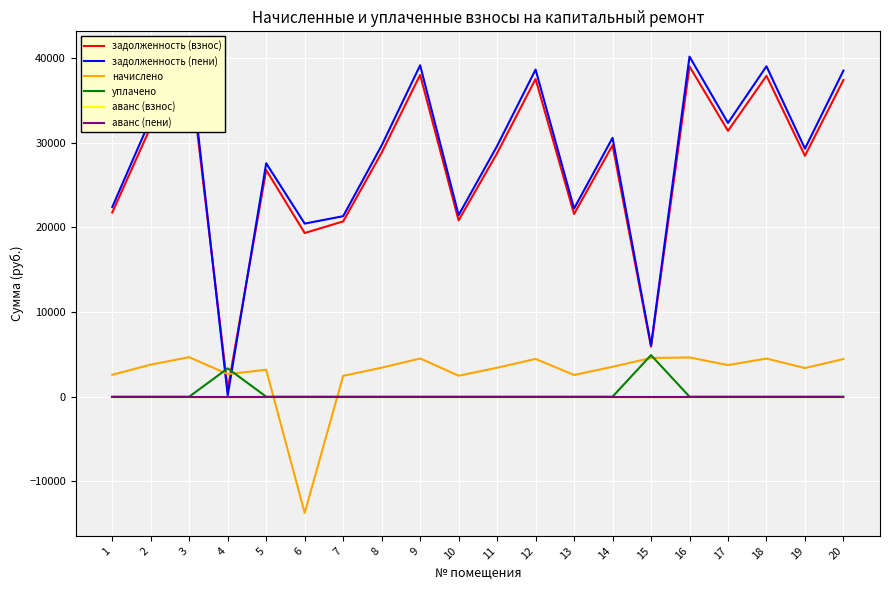

The value of аванс (взнос) at 3 is 0.0. True or false?

True